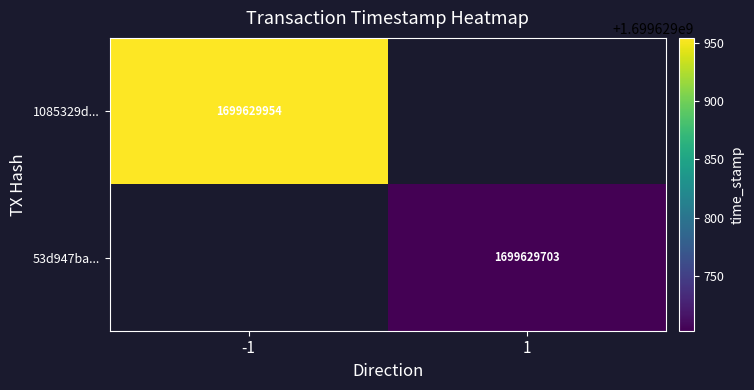

At direction, list the series in order from smallest to largest.

1085329db96c5daab4eb91ce24074ab2f0813dc, 53d947ba83fb2bb09316aeada4cc45fa62eb9d9